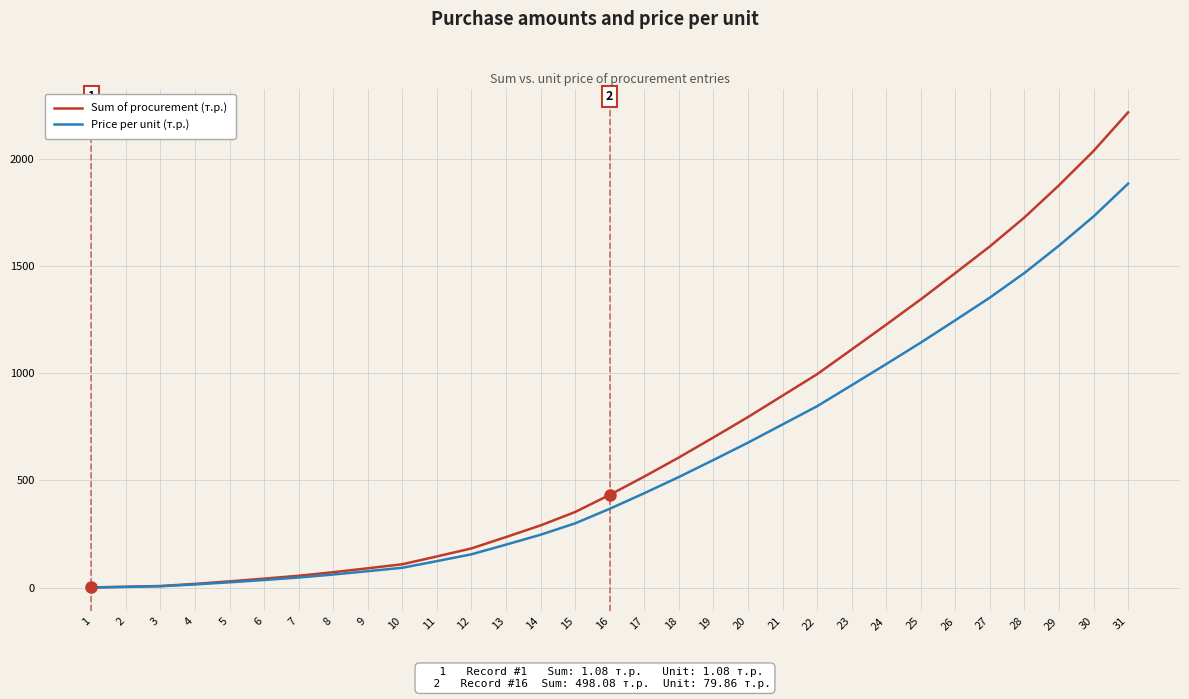

List the series in order of their peak value, highest first.

Sum of procurement (т.р.), Price per unit (т.р.)